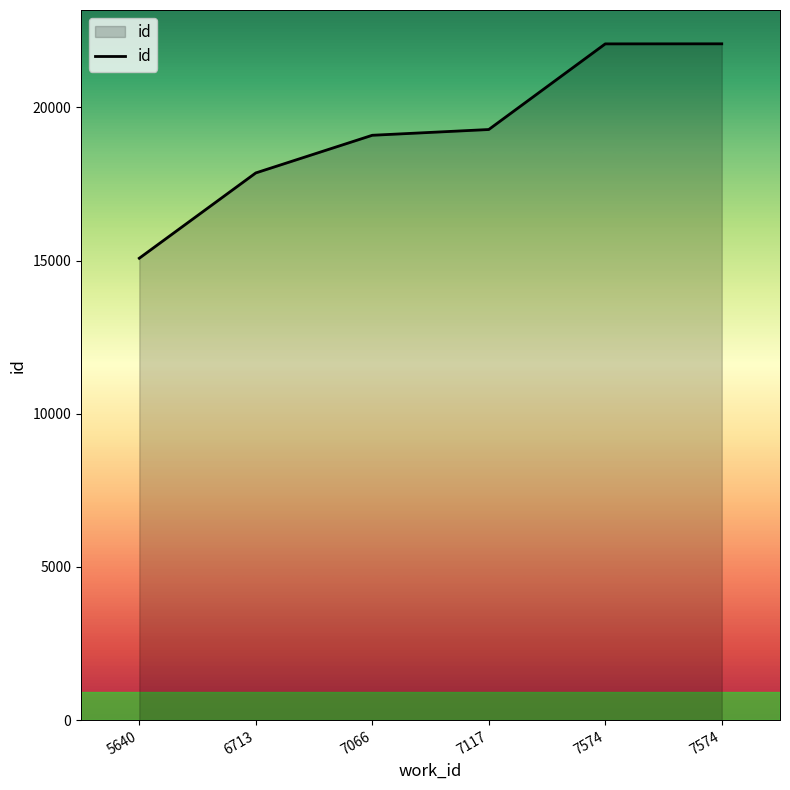

What is the maximum value shown in the chart?

22074